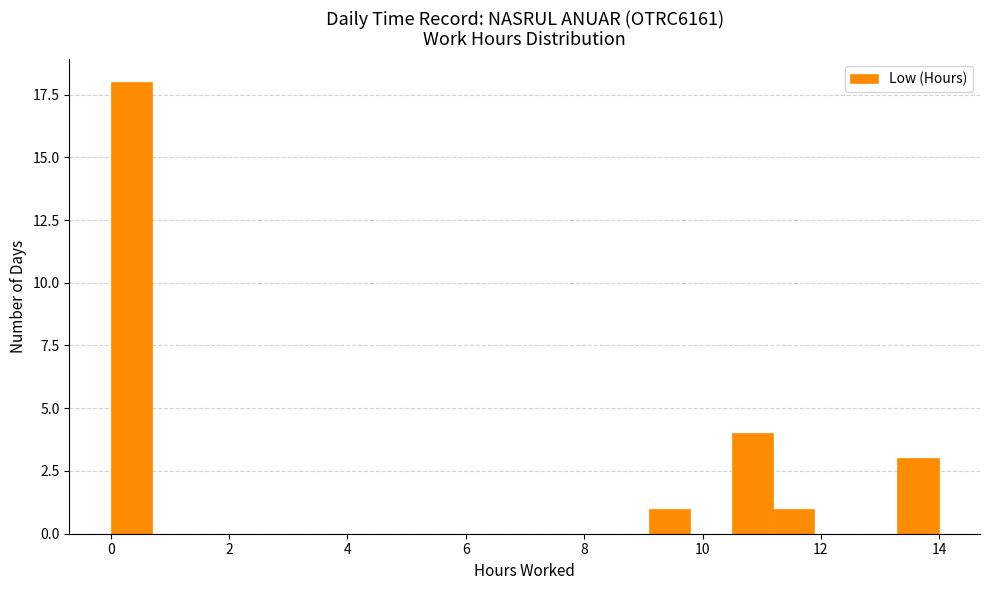

Read against the x-axis, roughly where is the centre of the tallest bar?

0.4